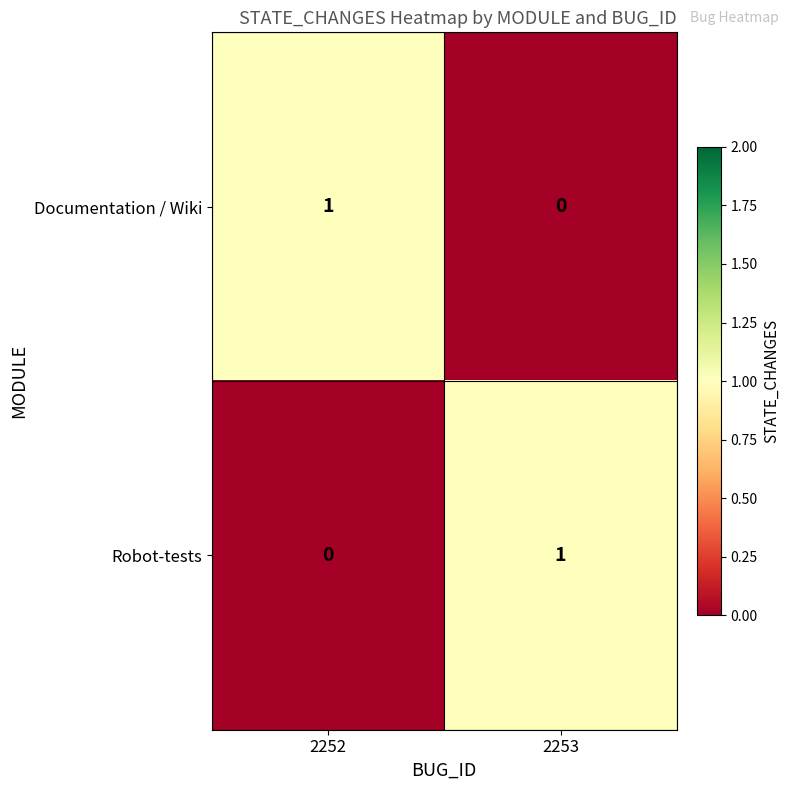

Rank the series at 2252 from lowest to highest value.

Robot-tests, Documentation / Wiki